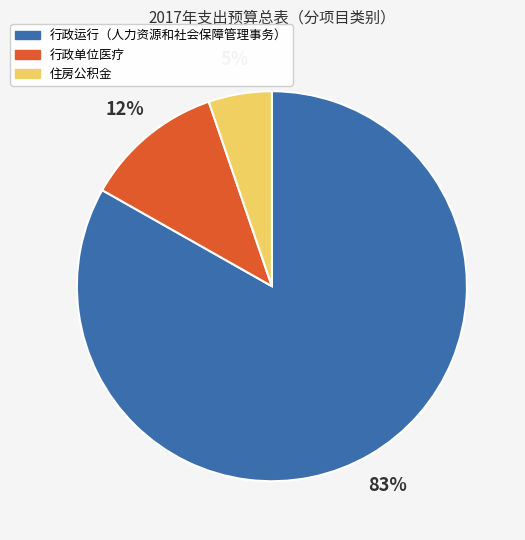

Which has a higher value, 住房公积金 or 行政运行（人力资源和社会保障管理事务）?

行政运行（人力资源和社会保障管理事务）